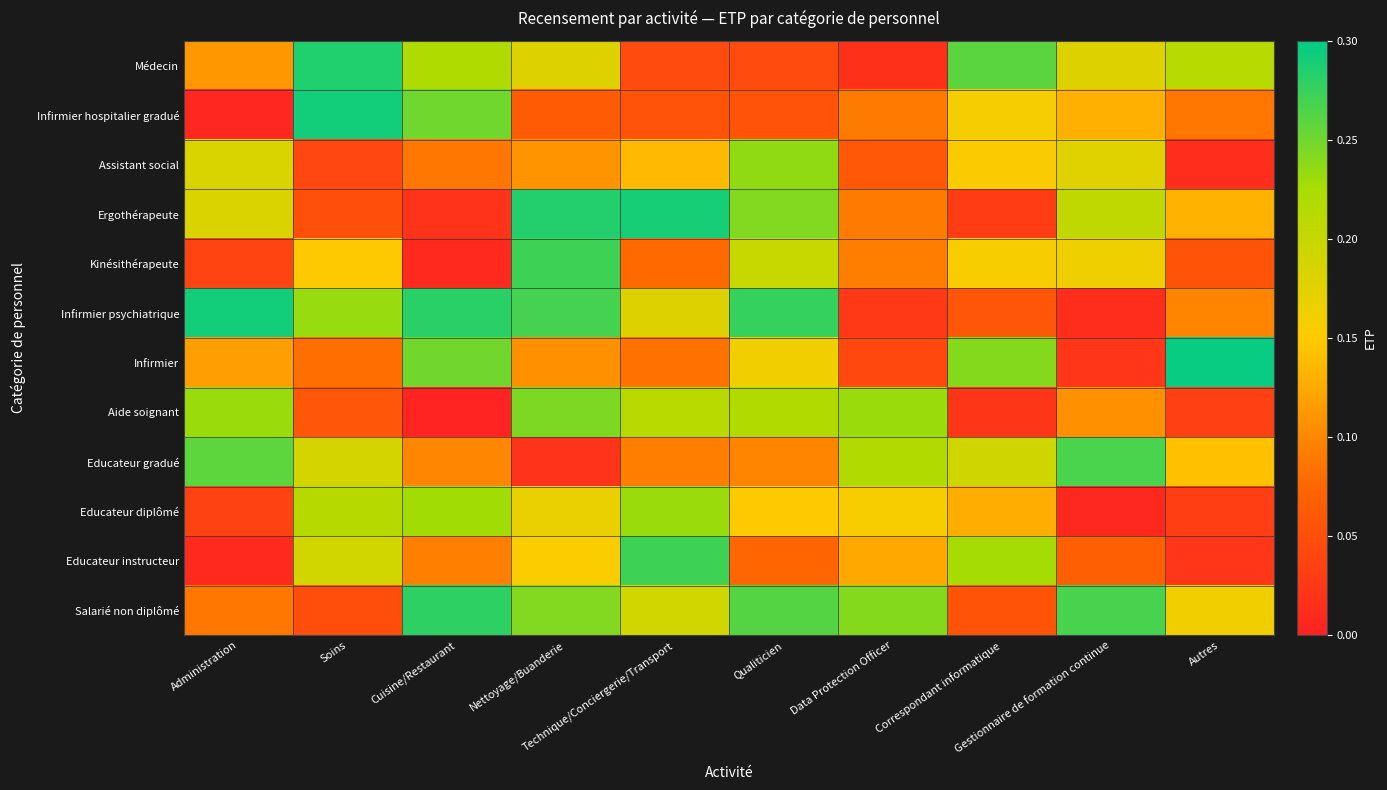

What is the total value across all series at Nettoyage/Buanderie?

2.1